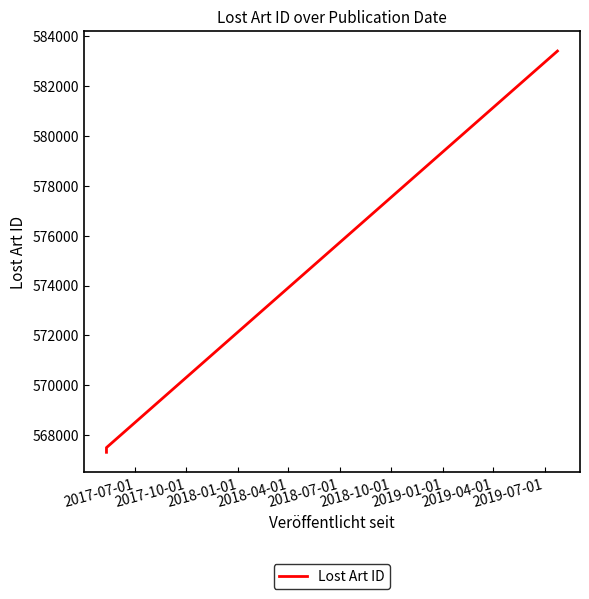

Reading left to right, extract all data points from this chart.

567314	567502	583407